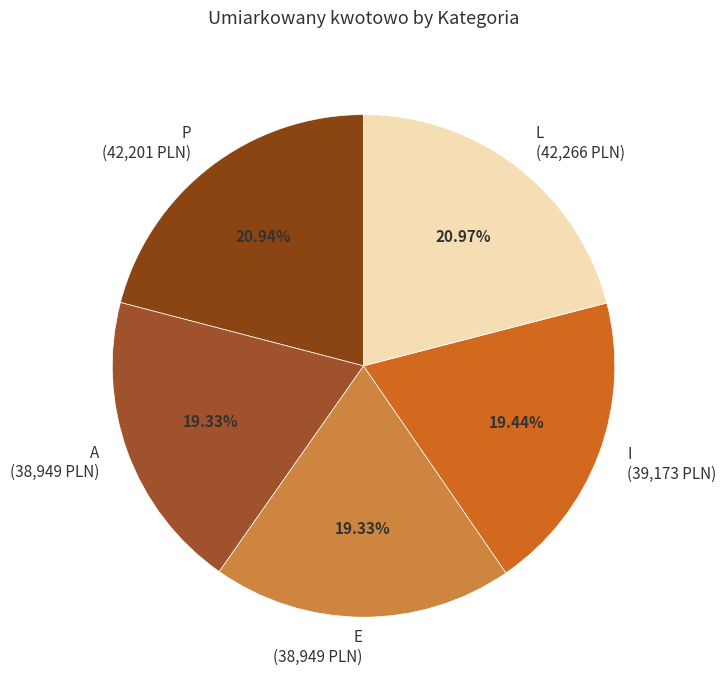

Is there a majority slice in this chart?

No